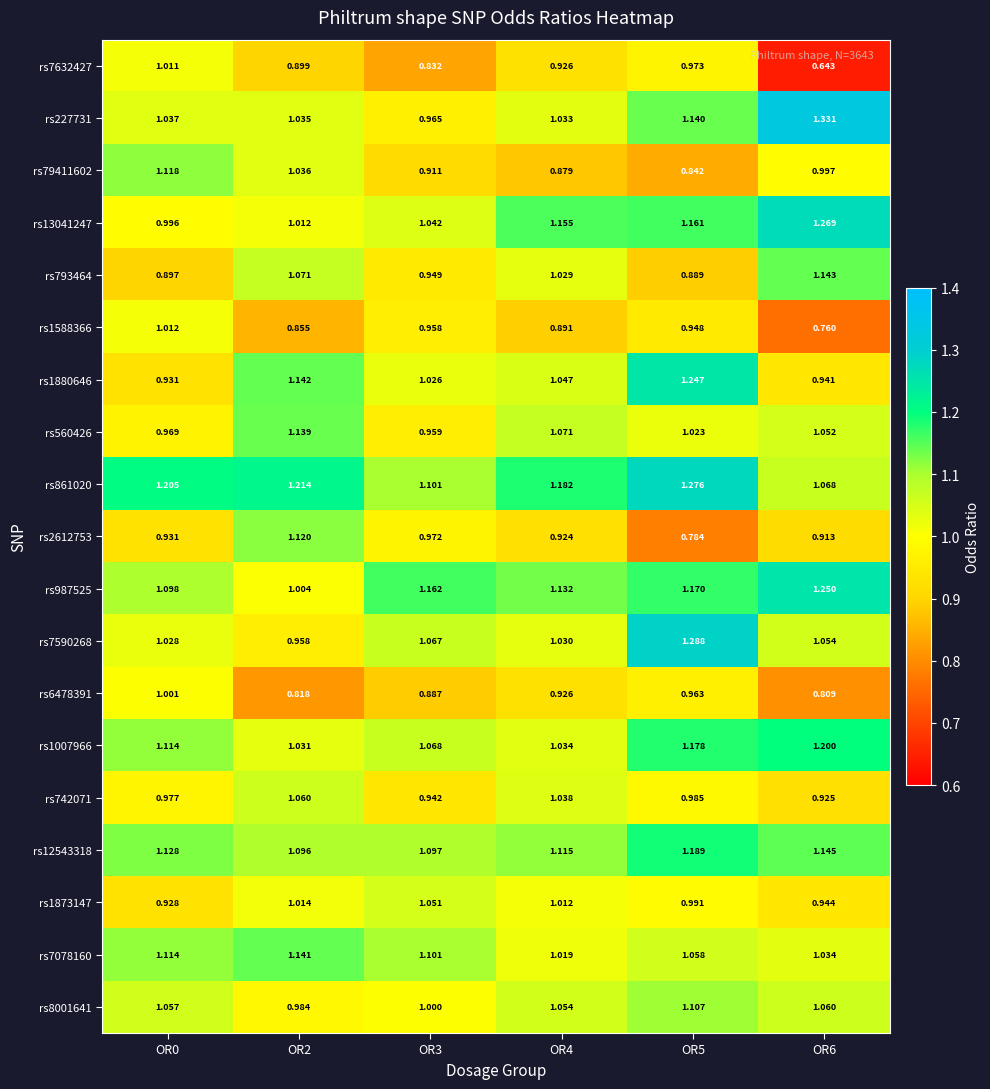

Which series changed the most between OR0 and OR4?

rs79411602